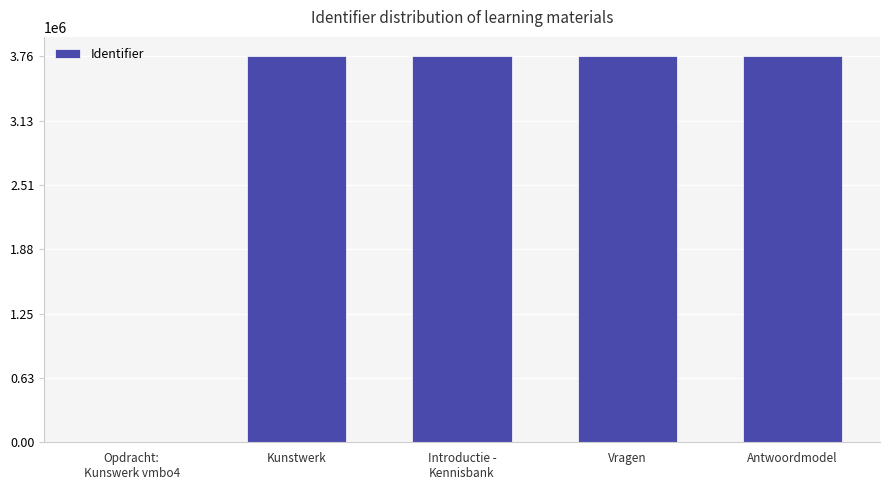

What is the difference between the values at Kunstwerk and Opdracht:
Kunswerk vmbo4?

3760309